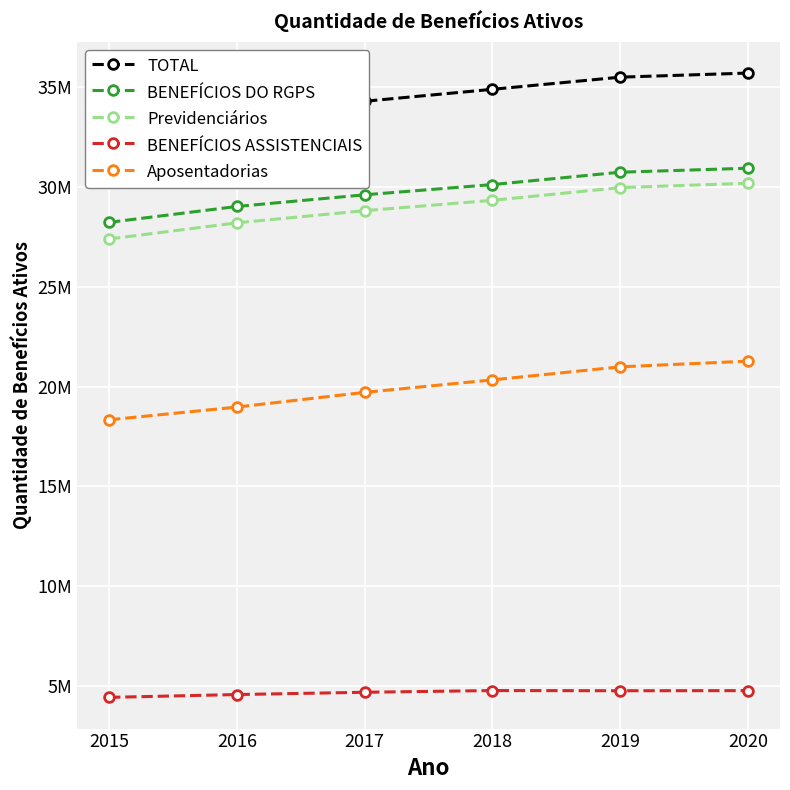

What are all the series names shown in the legend?

TOTAL, BENEFÍCIOS DO RGPS, Previdenciários, BENEFÍCIOS ASSISTENCIAIS, Aposentadorias